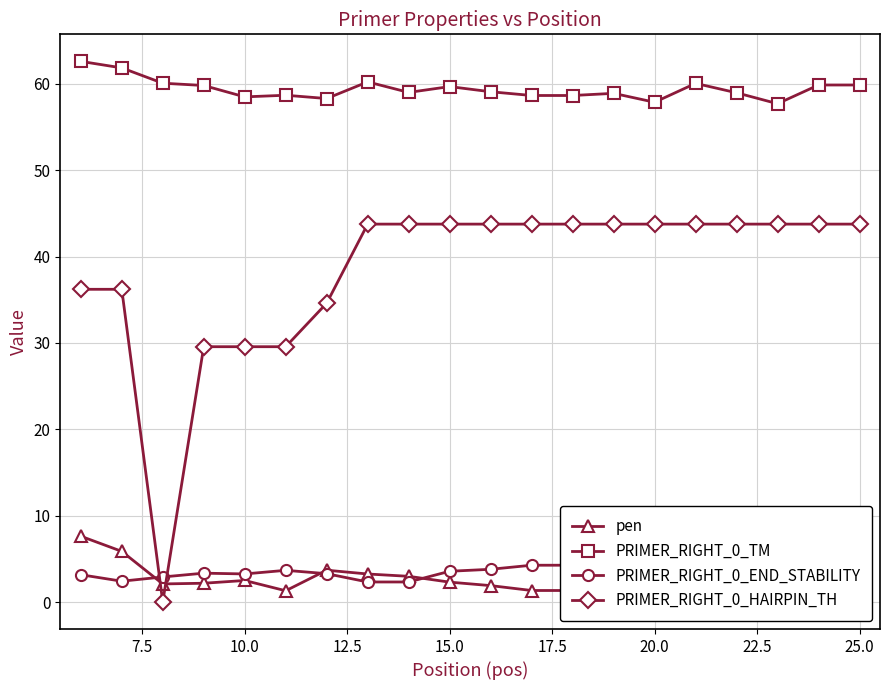

True or false: PRIMER_RIGHT_0_TM has a value of 91.9 at 25.0.

False